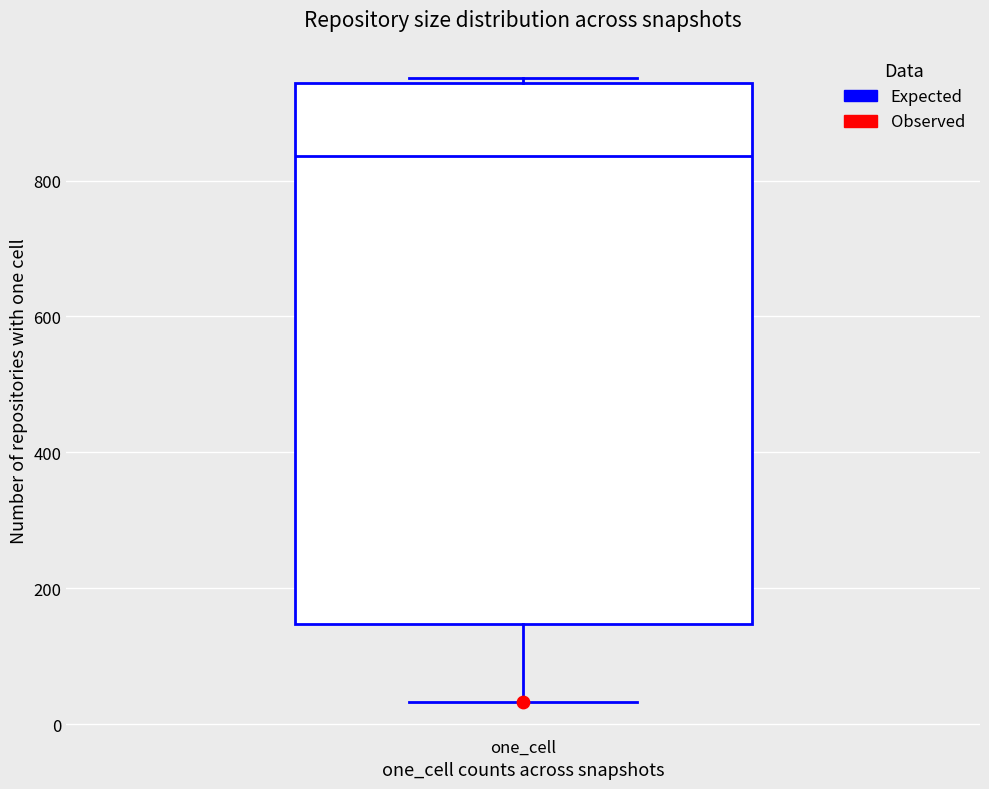

Read this box plot against the y-axis: the position of the median line, the range covered by the box, and the ends of both whiskers. The values are not printed on the chart, so give them approximately, as read against the axis.

median 840, box 140 to 940, whiskers 40 to 960